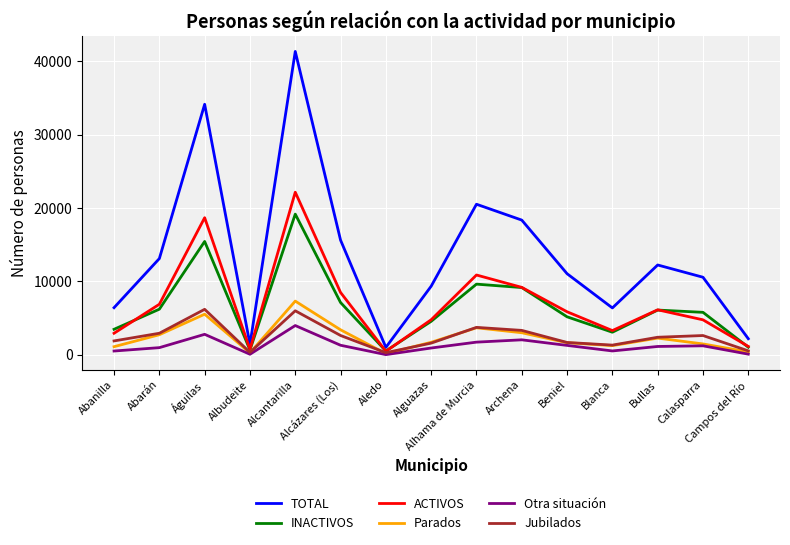

What position from the left is Aledo?

7